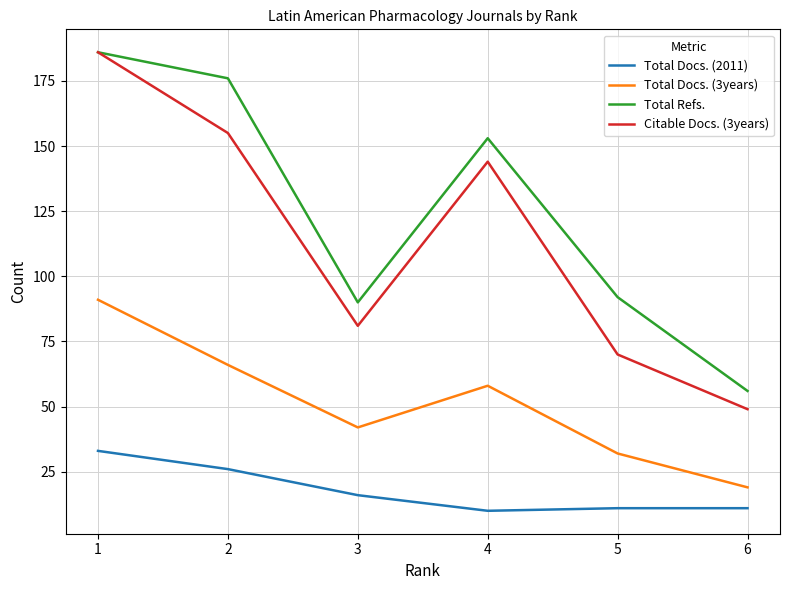

Which series changed the most between 2 and 4?

Total Refs.